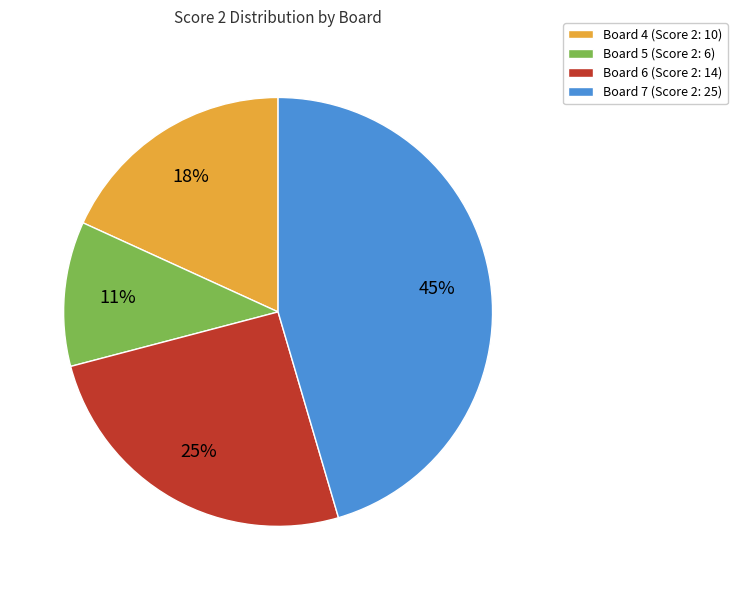

To the nearest percent, what percentage of the pie is Board 6 (Score 2: 14)?

25%